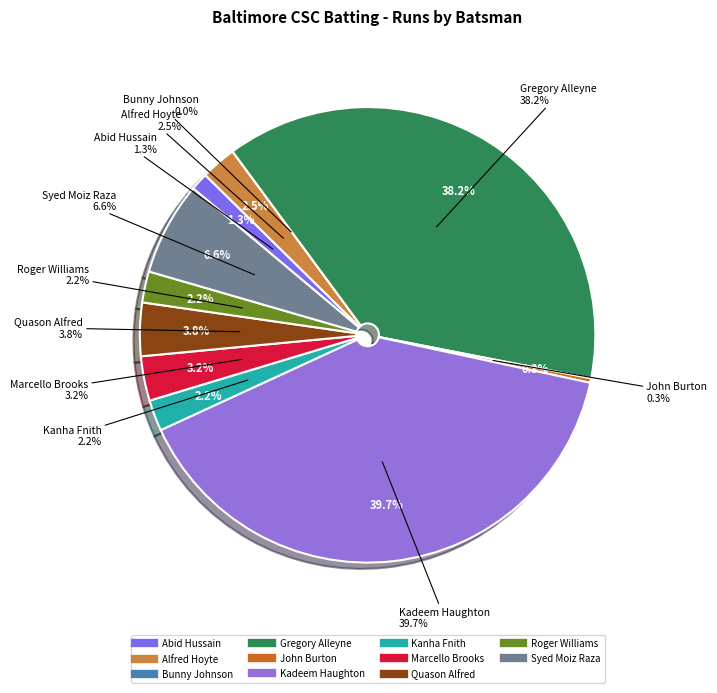

The Quason Alfred slice represents 4% of the pie. True or false?

True